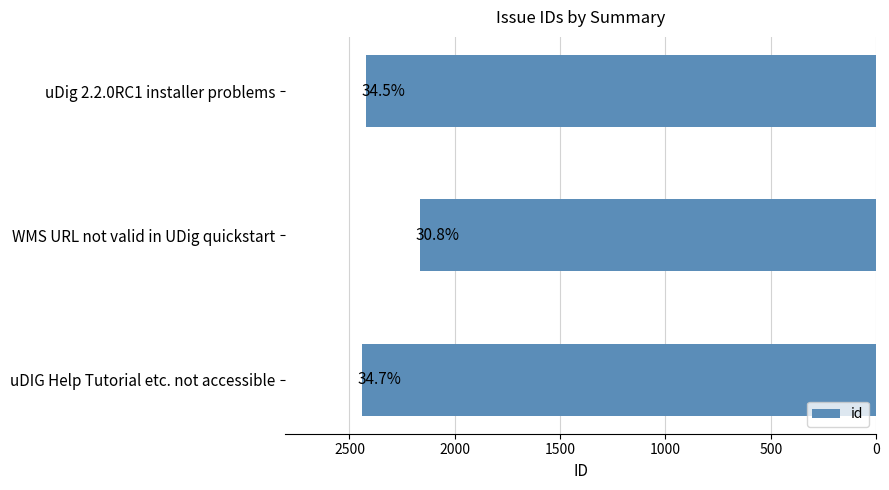

How many bars are there in total?

3